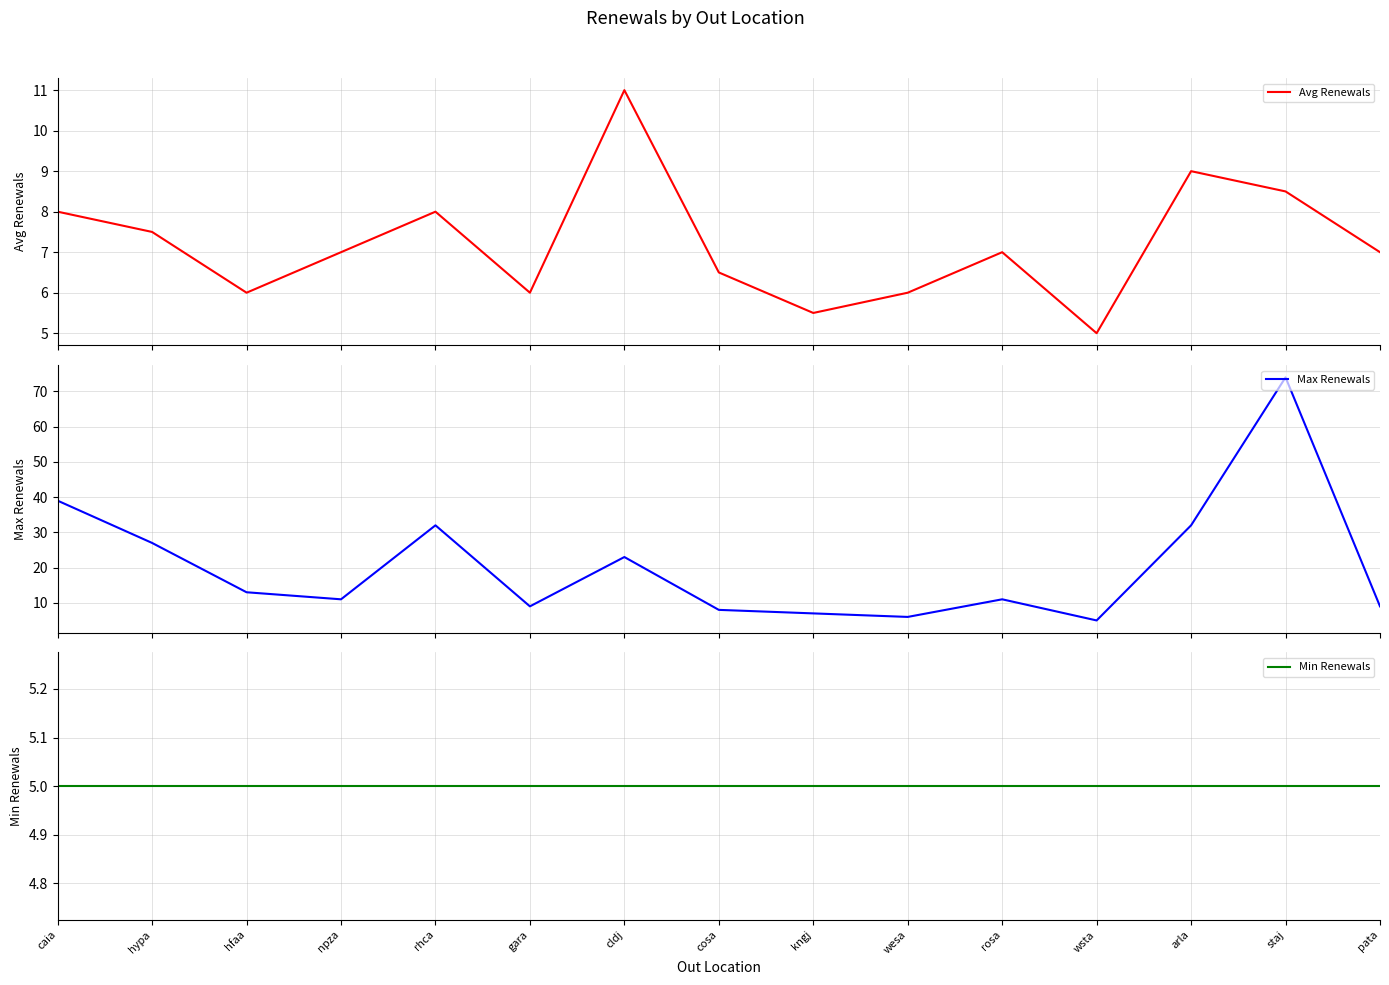

What is the lowest value of the Max Renewals series?

5